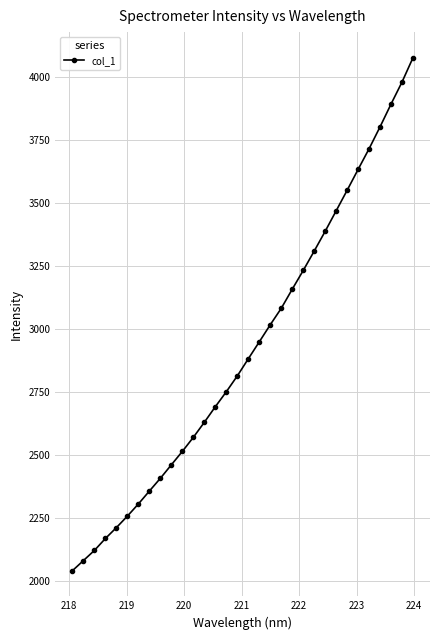

What is the sum of all values?

93566.6